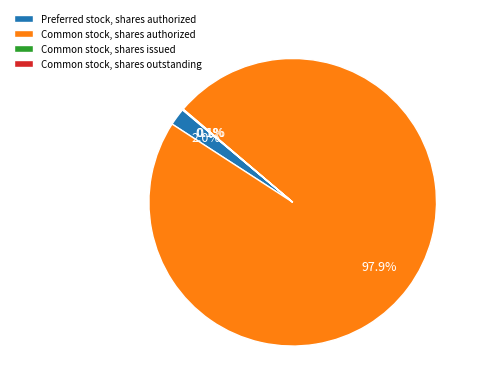

What is the largest slice in the pie chart?

Common stock, shares authorized